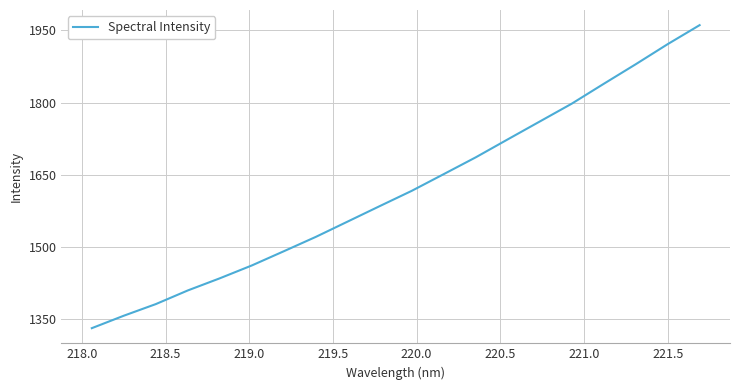

Does the chart have visible grid lines?

Yes